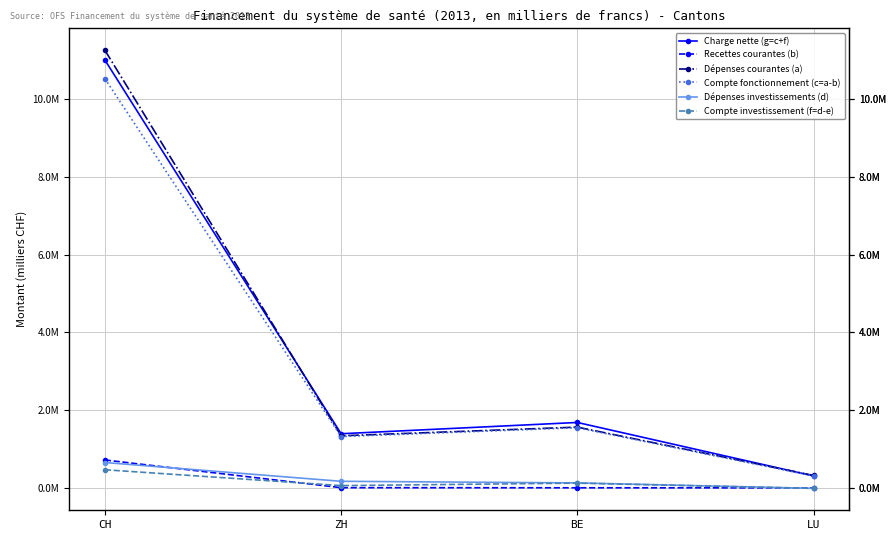

Rank the series at ZH from highest to lowest value.

Charge nette (g=c+f), Dépenses courantes (a), Compte fonctionnement (c=a-b), Dépenses investissements (d), Compte investissement (f=d-e), Recettes courantes (b)